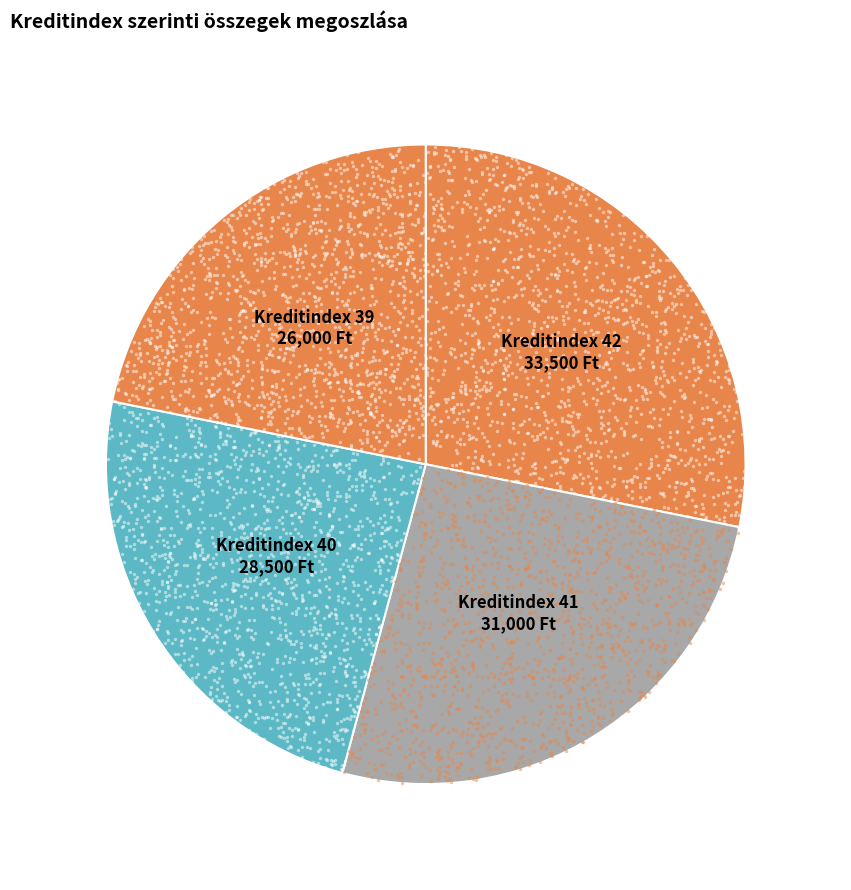

To the nearest percent, what is the average slice percentage?

25%